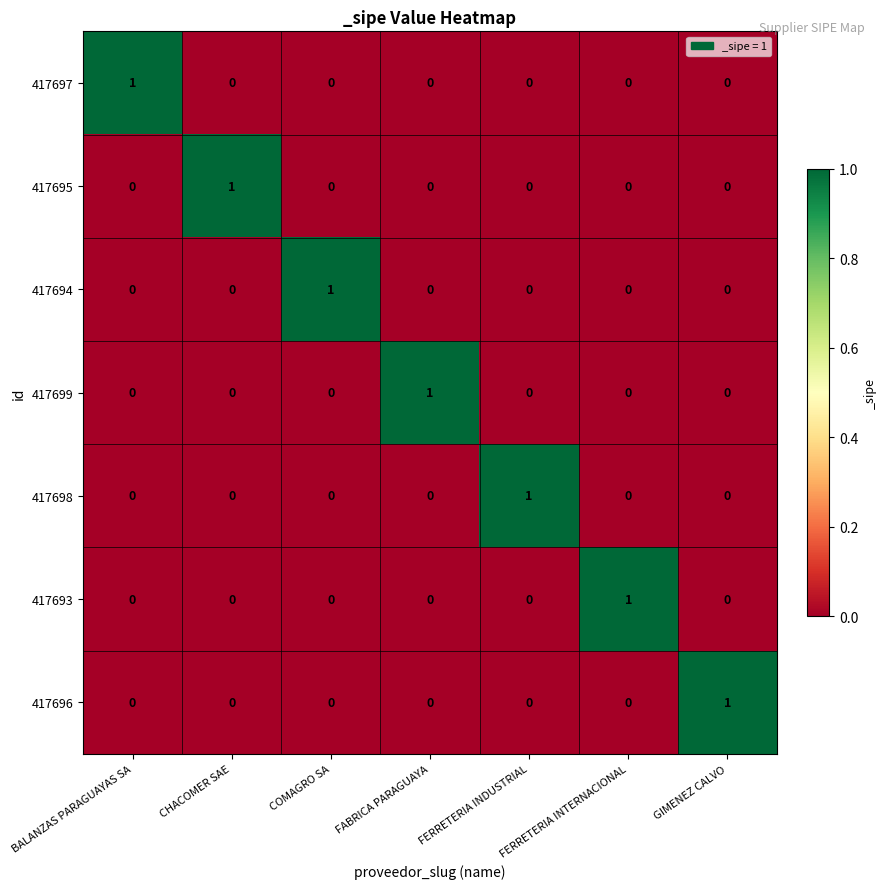

The value of 417696 at CHACOMER SAE is 0. True or false?

True